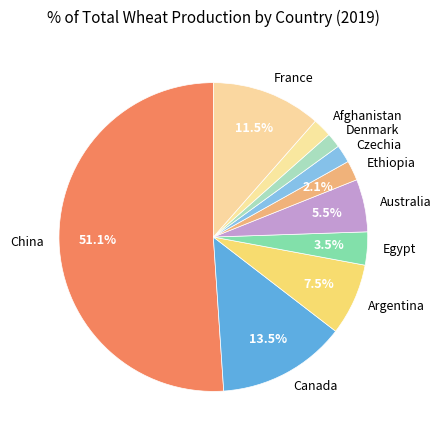

Which has a higher value, Canada or China?

China